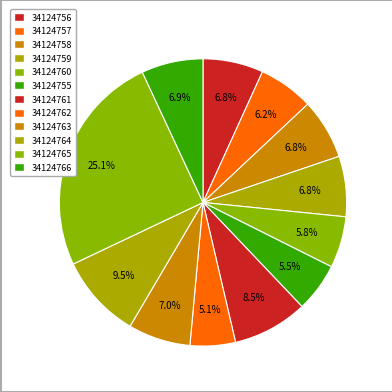

What portion of the pie excludes 34124755?

94.5%